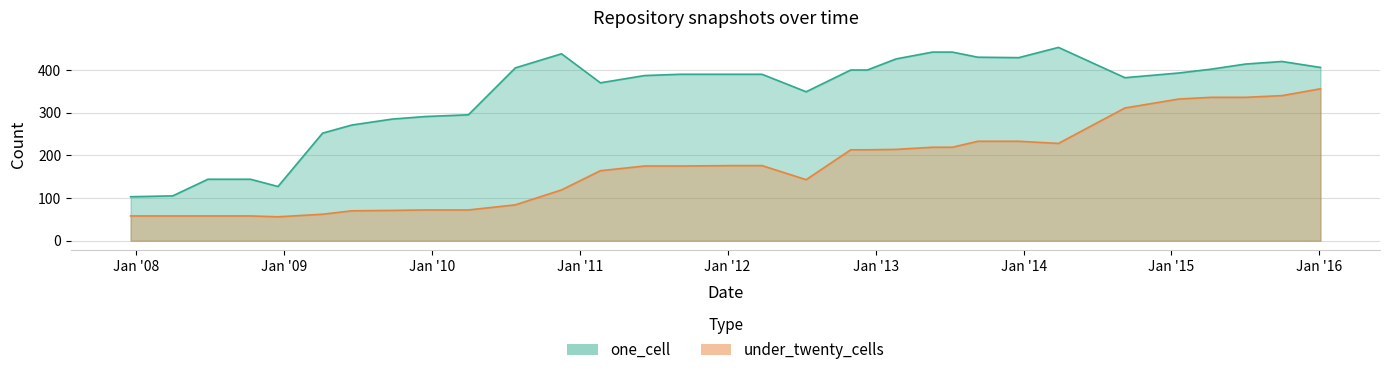

At how many categories does at least one series exceed 153?

27